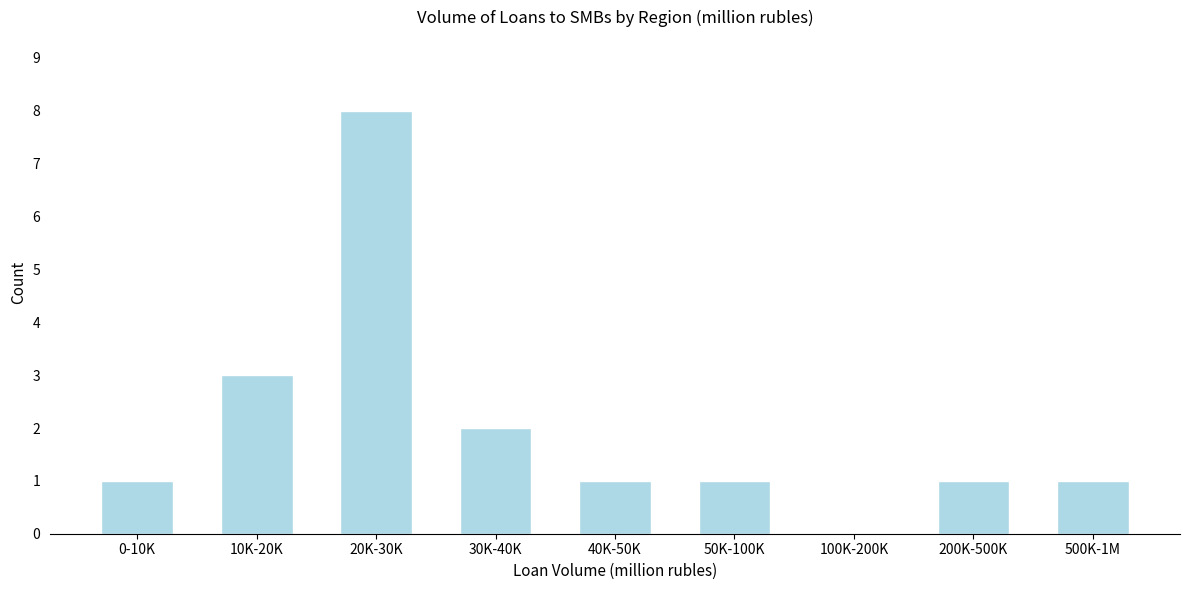

Reading left to right, list all the values displayed in this chart.

0-10K=1	10K-20K=3	20K-30K=8	30K-40K=2	40K-50K=1	50K-100K=1	100K-200K=0	200K-500K=1	500K-1M=1